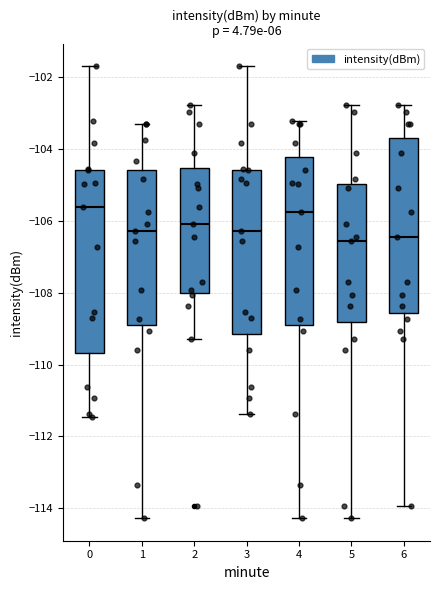

Reading left to right, read every box against the y-axis: the position of its median line, the range the box covers, and the ends of its whiskers. The values are not printed on the chart, so give them approximately, as read against the axis.

0: median -105.6, box -109.6 to -104.6, whiskers -111.4 to -101.6
1: median -106.2, box -109.0 to -104.6, whiskers -114.2 to -103.2
2: median -106.0, box -108.0 to -104.6, whiskers -109.2 to -102.8
3: median -106.2, box -109.2 to -104.6, whiskers -111.4 to -101.6
4: median -105.8, box -109.0 to -104.2, whiskers -114.2 to -103.2
5: median -106.6, box -108.8 to -105.0, whiskers -114.2 to -102.8
6: median -106.4, box -108.6 to -103.6, whiskers -114.0 to -102.8